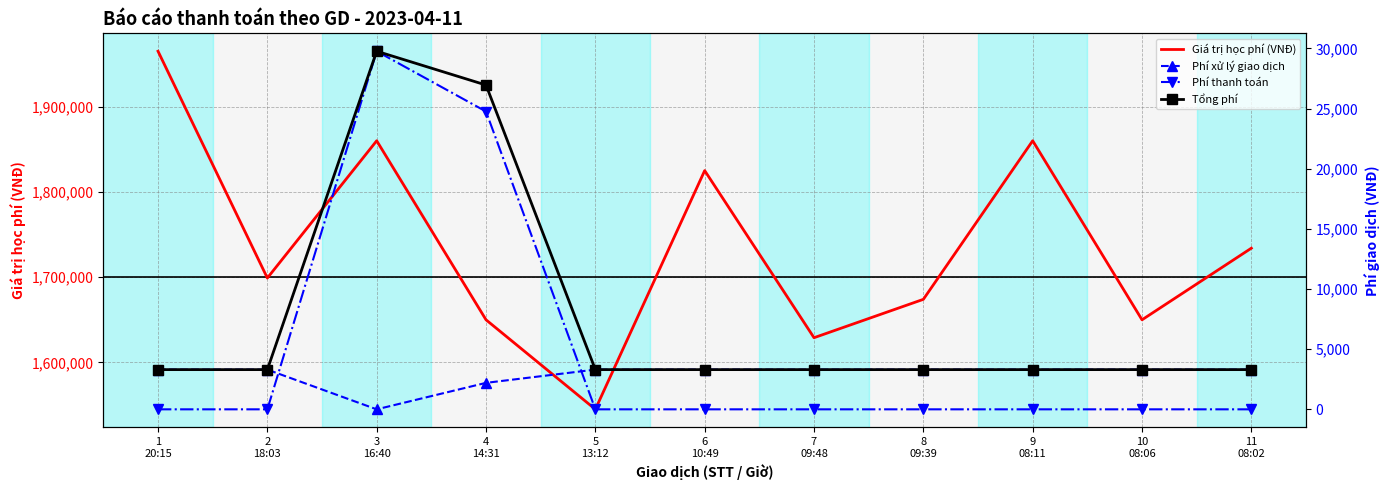

At which category does the chart reach its minimum across all series?

3
16:40